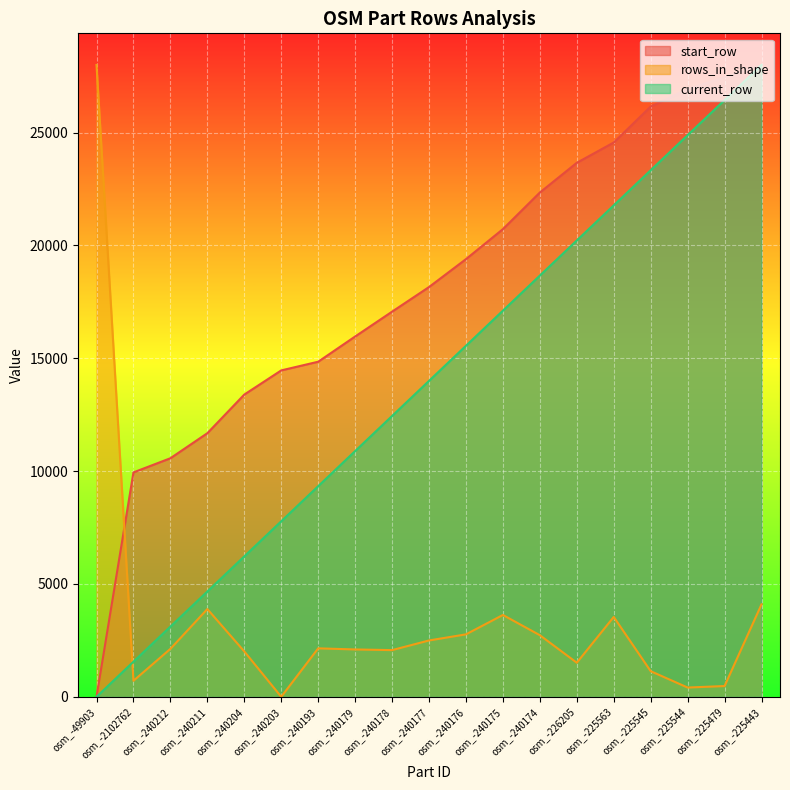

True or false: rows_in_shape has more than 0 points higher than both neighbors.

True